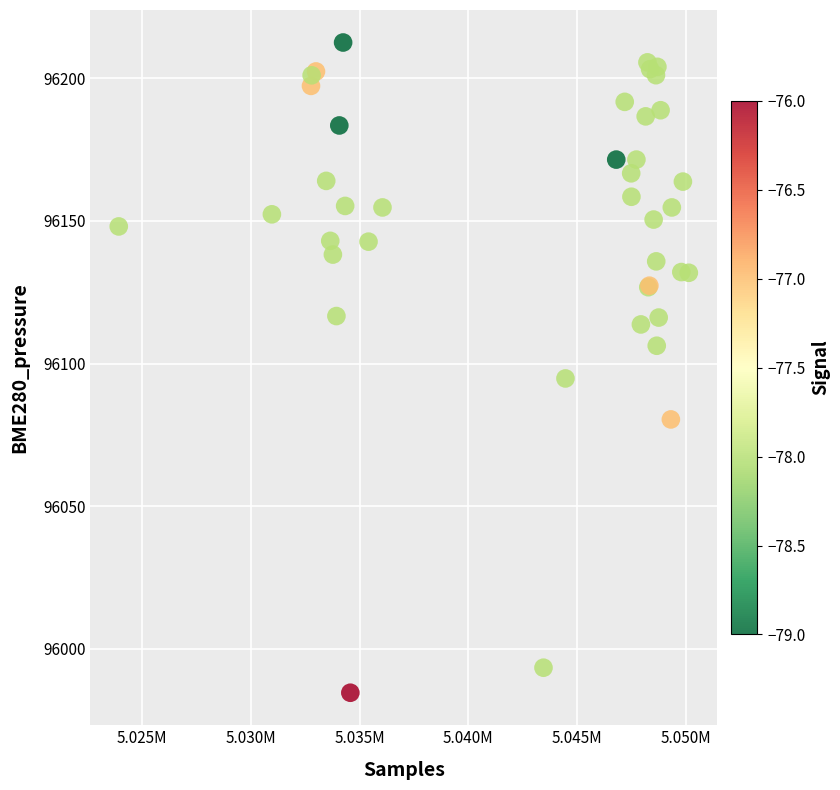

What Y value in the scatter plot is closest to 96098?

96094.8